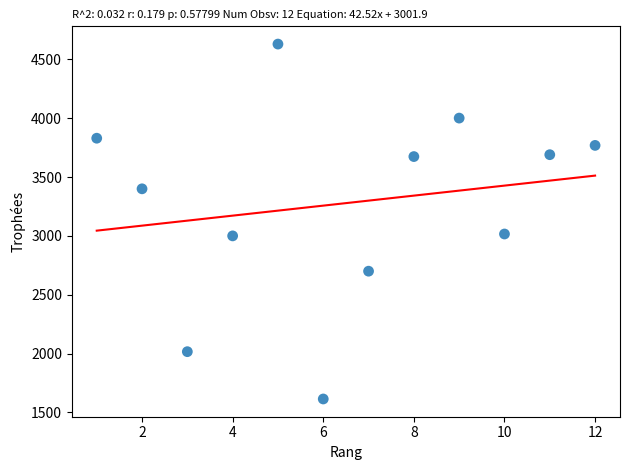

What is the range of X values (max minus min)?

11